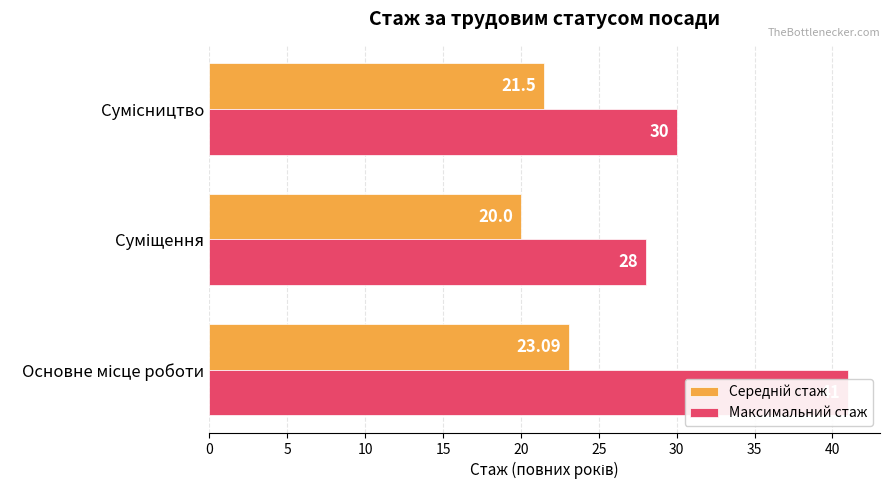

Which series has the widest spread of values?

Максимальний стаж